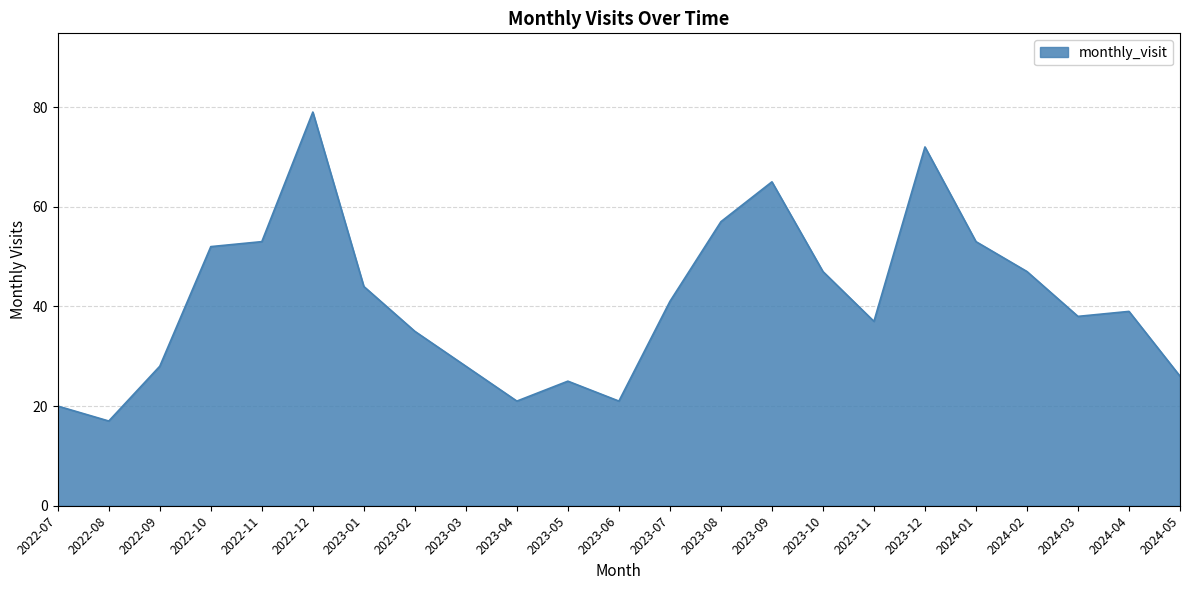

Between 2024-05 and 2022-09, which is larger?

2022-09